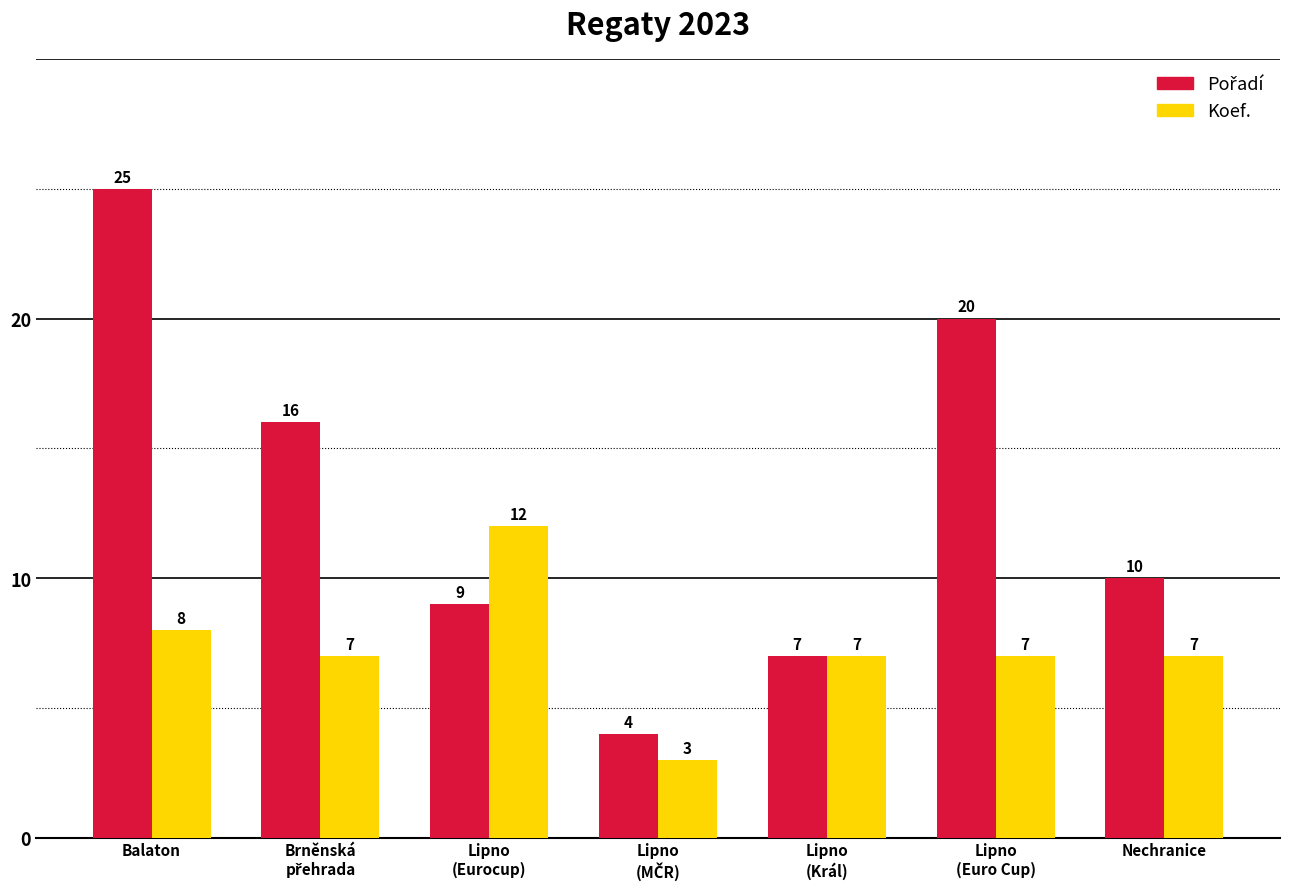

What is the smallest value displayed?

3